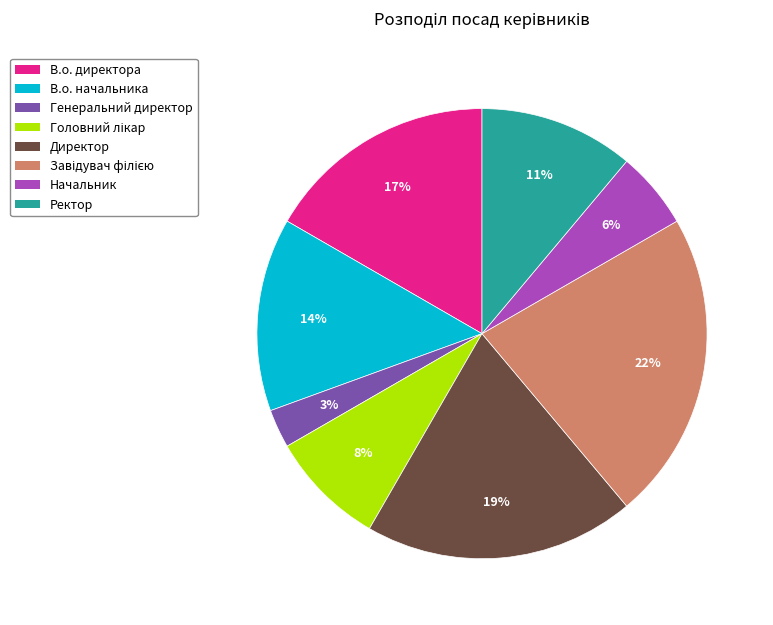

The Генеральний директор slice represents 10% of the pie. True or false?

False